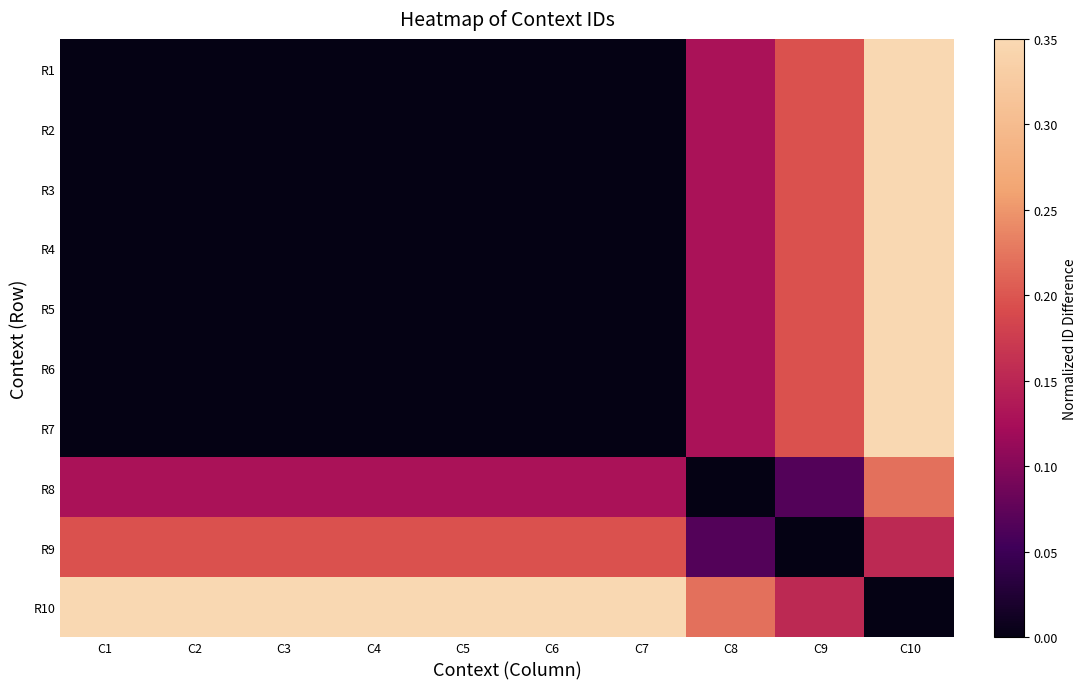

Reading left to right, extract all data points from this chart.

R1: C1=0.0	C2=0.0	C3=0.0	C4=0.0	C5=0.0	C6=0.0	C7=0.0	C8=0.1	C9=0.2	C10=0.3
R2: C1=0.0	C2=0.0	C3=0.0	C4=0.0	C5=0.0	C6=0.0	C7=0.0	C8=0.1	C9=0.2	C10=0.3
R3: C1=0.0	C2=0.0	C3=0.0	C4=0.0	C5=0.0	C6=0.0	C7=0.0	C8=0.1	C9=0.2	C10=0.3
R4: C1=0.0	C2=0.0	C3=0.0	C4=0.0	C5=0.0	C6=0.0	C7=0.0	C8=0.1	C9=0.2	C10=0.3
R5: C1=0.0	C2=0.0	C3=0.0	C4=0.0	C5=0.0	C6=0.0	C7=0.0	C8=0.1	C9=0.2	C10=0.3
R6: C1=0.0	C2=0.0	C3=0.0	C4=0.0	C5=0.0	C6=0.0	C7=0.0	C8=0.1	C9=0.2	C10=0.3
R7: C1=0.0	C2=0.0	C3=0.0	C4=0.0	C5=0.0	C6=0.0	C7=0.0	C8=0.1	C9=0.2	C10=0.3
R8: C1=0.1	C2=0.1	C3=0.1	C4=0.1	C5=0.1	C6=0.1	C7=0.1	C8=0.0	C9=0.1	C10=0.2
R9: C1=0.2	C2=0.2	C3=0.2	C4=0.2	C5=0.2	C6=0.2	C7=0.2	C8=0.1	C9=0.0	C10=0.2
R10: C1=0.3	C2=0.3	C3=0.3	C4=0.3	C5=0.3	C6=0.3	C7=0.3	C8=0.2	C9=0.2	C10=0.0